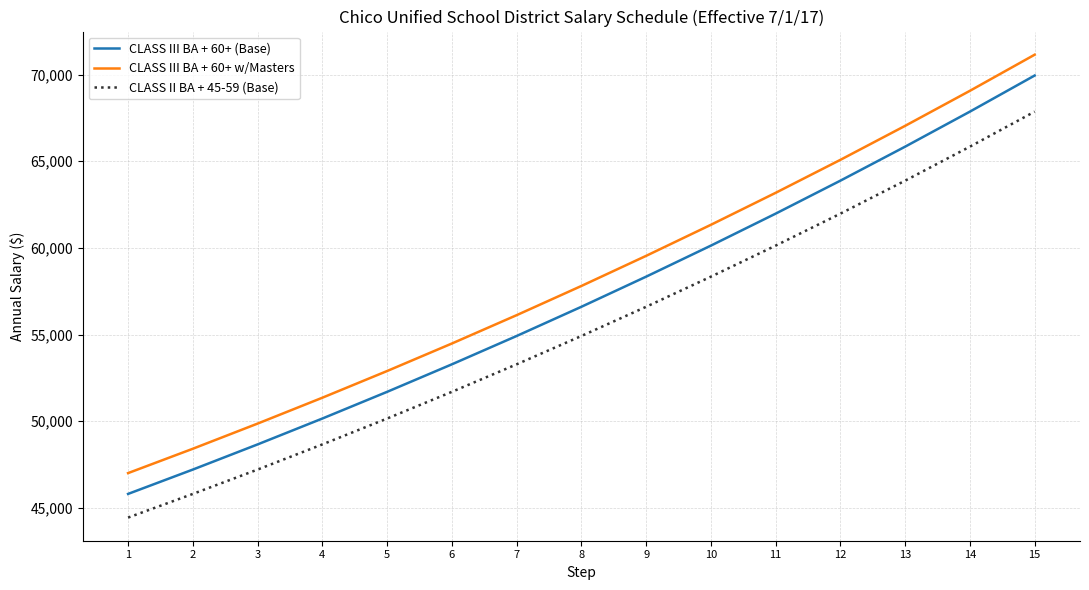

Reading left to right, what are all the values shown in this chart?

CLASS III BA + 60+ (Base): 1=45803	2=47208	3=48659	4=50152	5=51692	6=53279	7=54914	8=56599	9=58337	10=60128	11=61973	12=63876	13=65838	14=67859	15=69942
CLASS III BA + 60+ w/Masters: 1=47004	2=48409	3=49860	4=51353	5=52893	6=54480	7=56115	8=57800	9=59538	10=61329	11=63174	12=65077	13=67039	14=69060	15=71143
CLASS II BA + 45-59 (Base): 1=44438	2=45803	3=47208	4=48659	5=50152	6=51692	7=53279	8=54914	9=56599	10=58337	11=60128	12=61973	13=63876	14=65838	15=67859